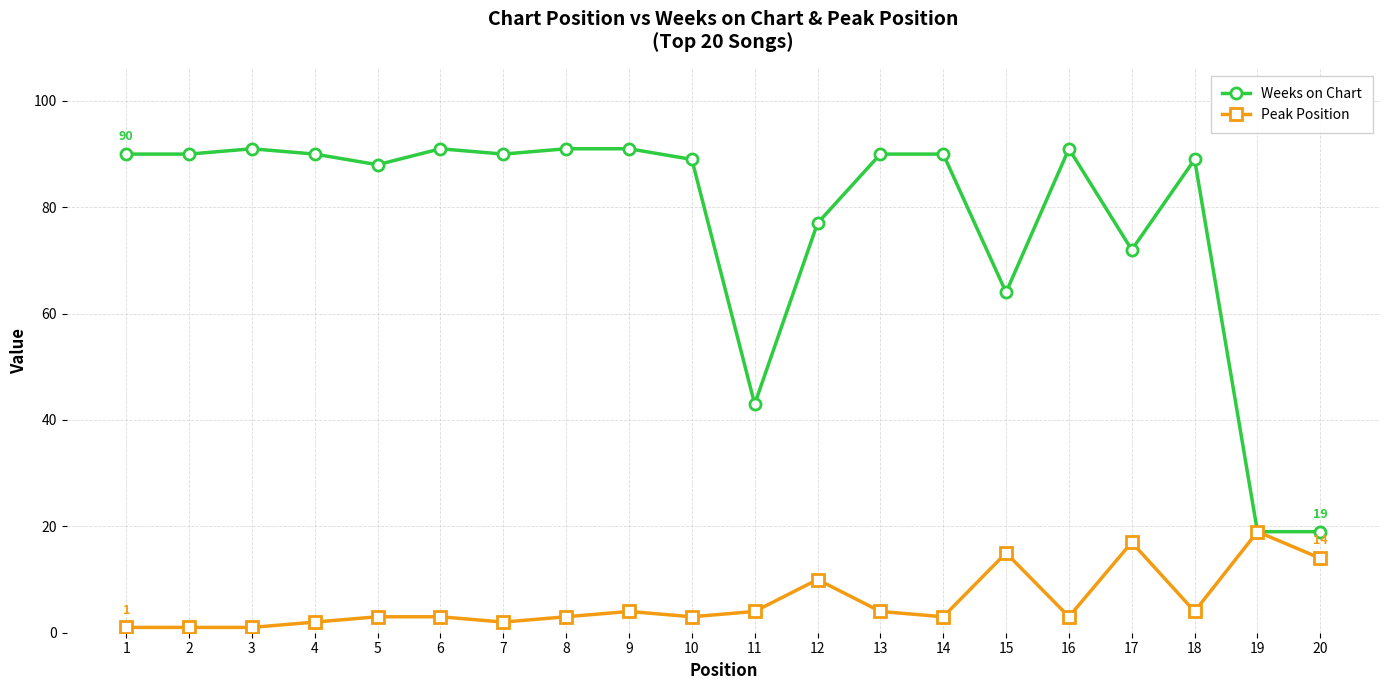

Where is the first local maximum for Weeks on Chart?

3